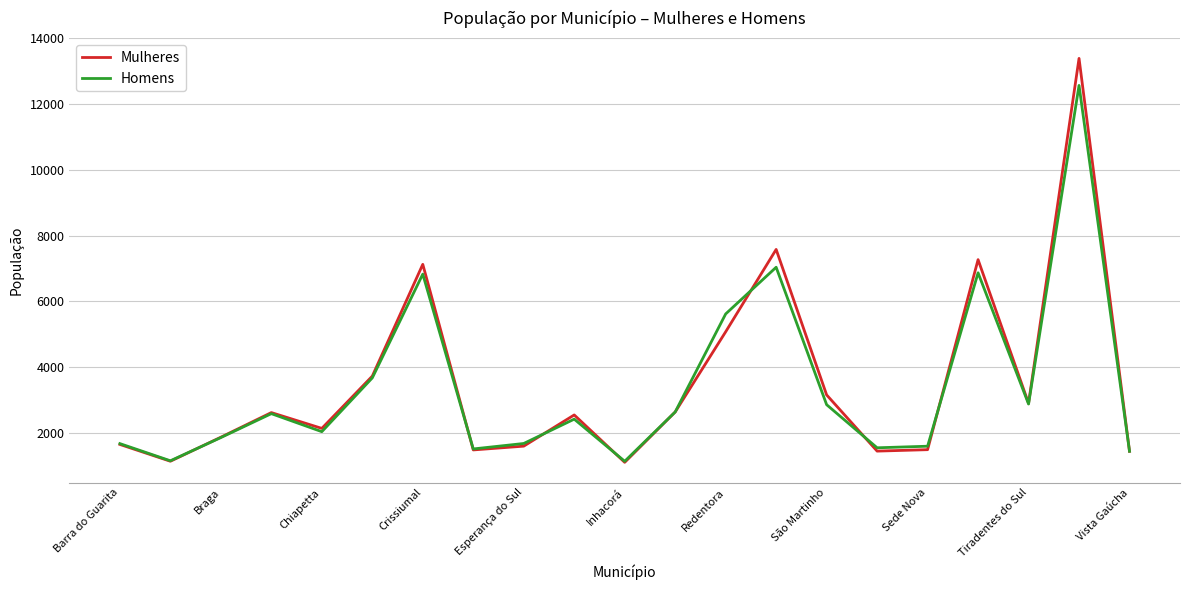

Which series has the largest range (max minus min)?

Mulheres